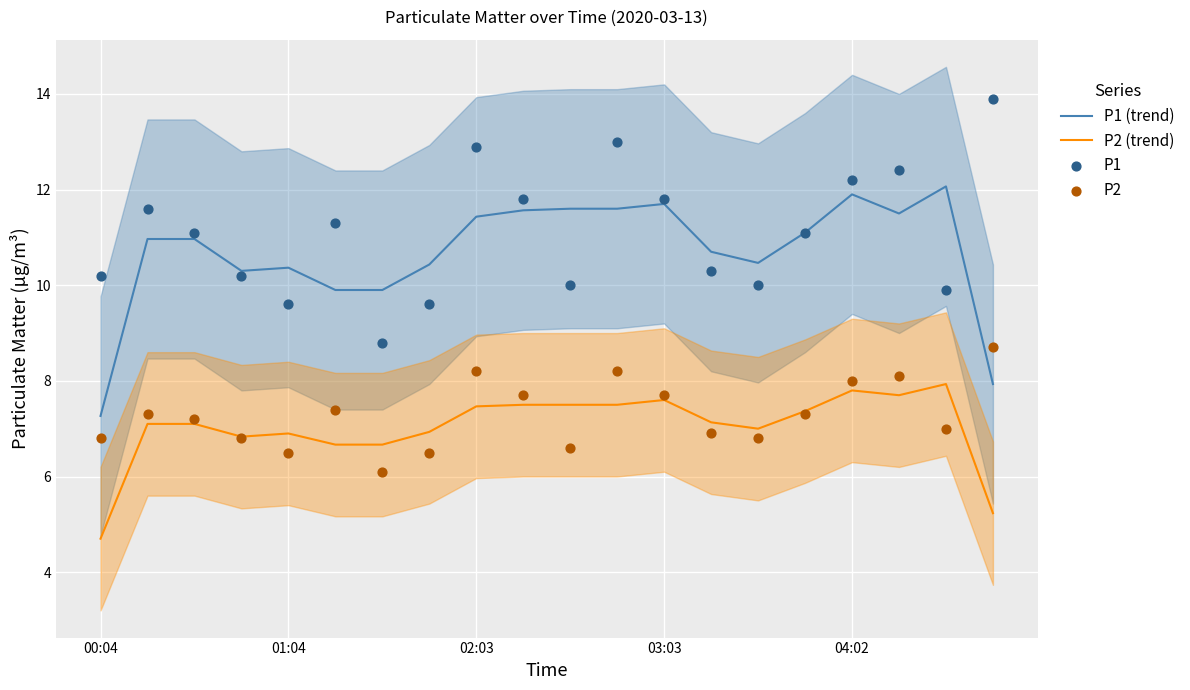

Which series has the largest Y range (max minus min)?

P1